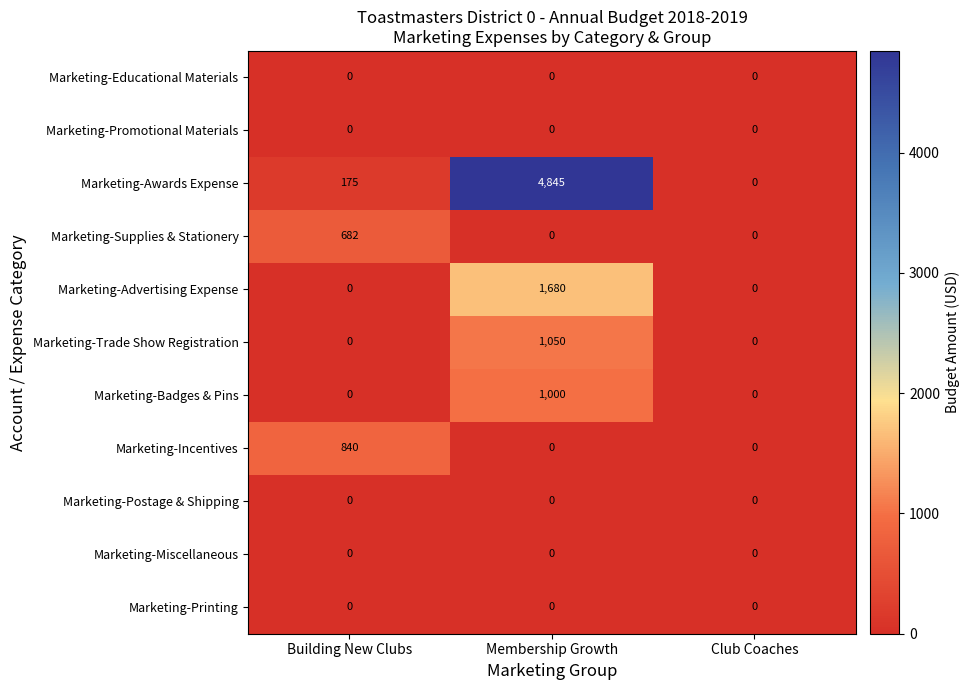

List the labels in order of Marketing-Awards Expense value, largest first.

Membership Growth, Building New Clubs, Club Coaches